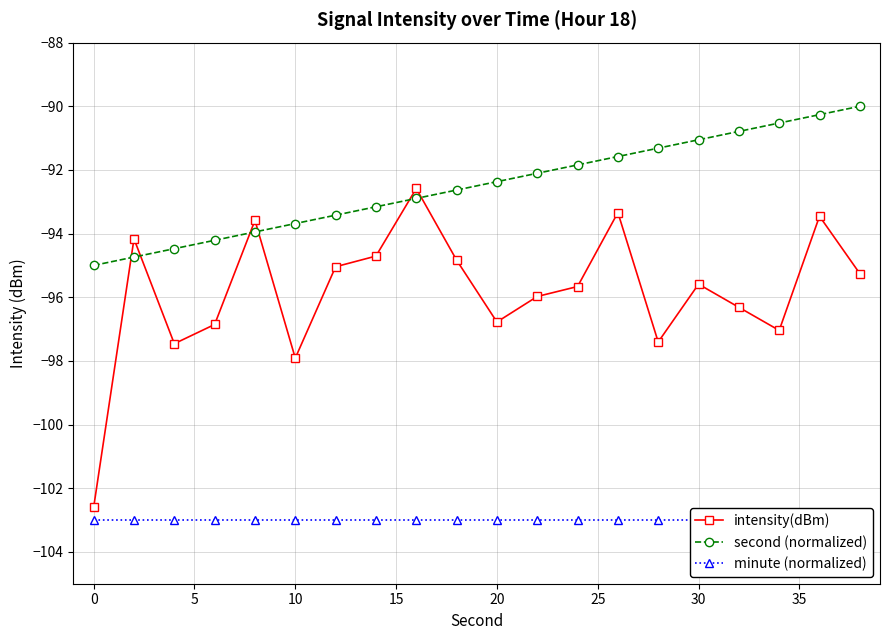

The value of second (normalized) at 10 is -141.9. True or false?

False